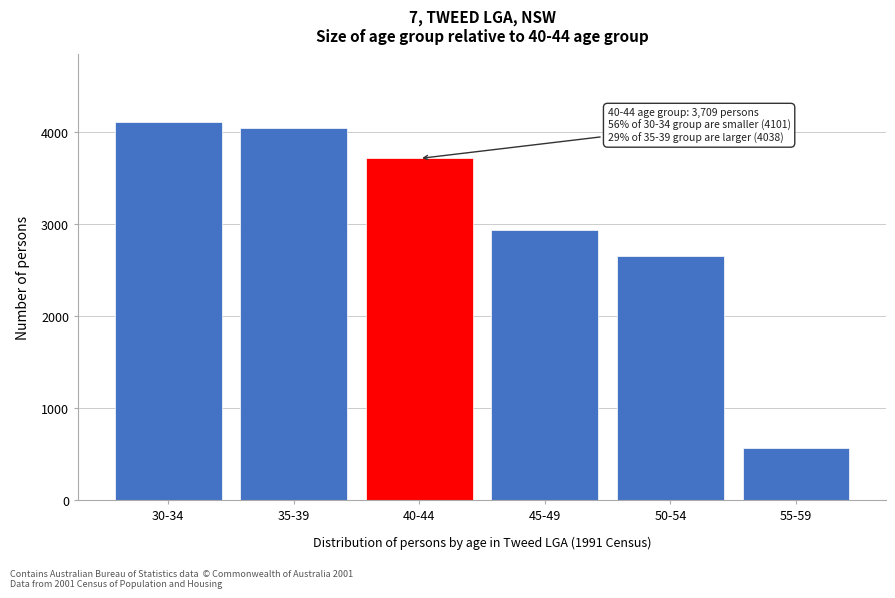

Reading right to left, what are all the values shown in this chart?

566	2645	2929	3709	4038	4101